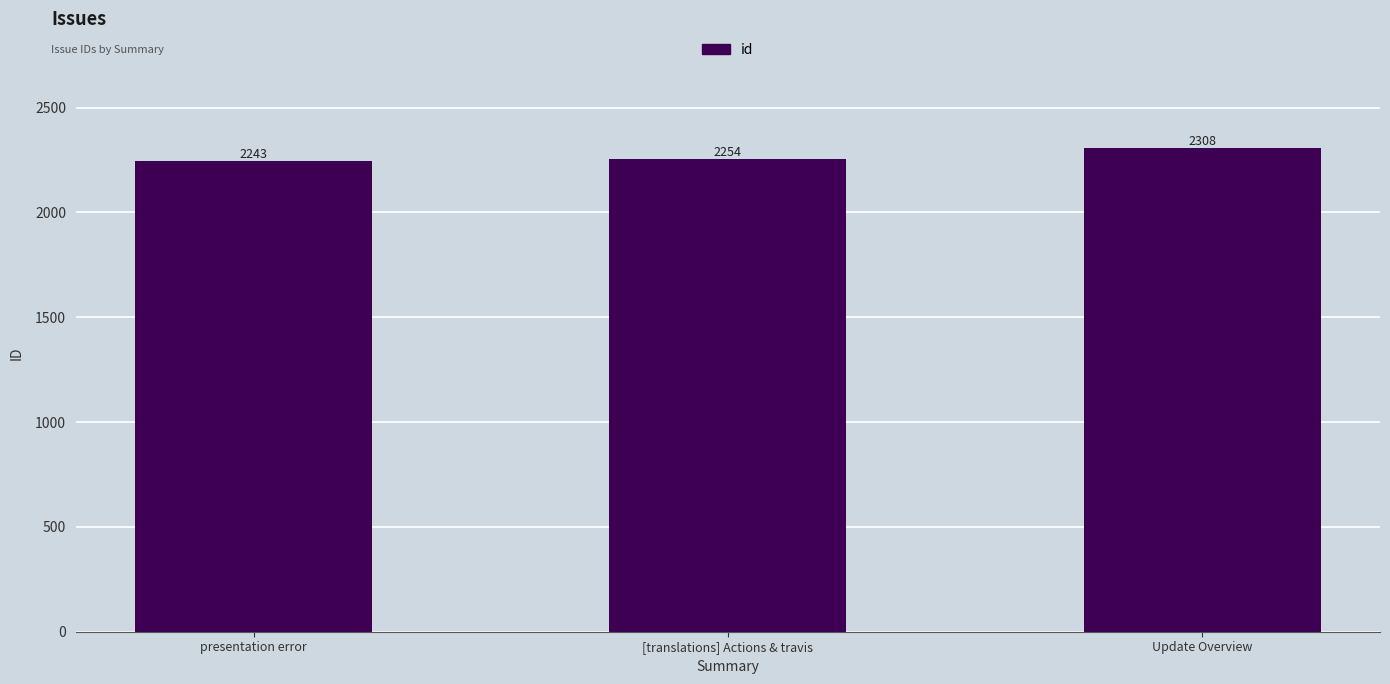

At which category does the chart reach its minimum across all series?

presentation error